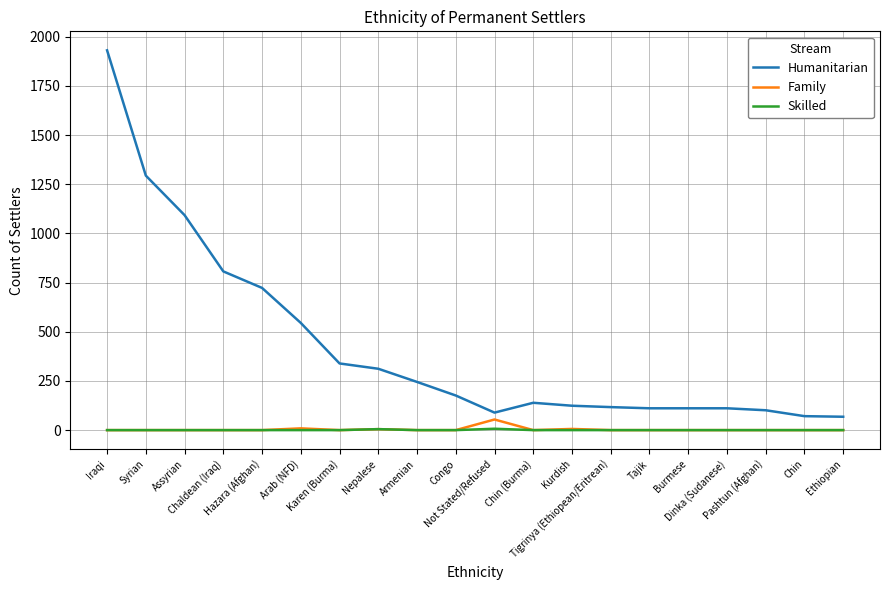

Which series has the largest total across all categories?

Humanitarian